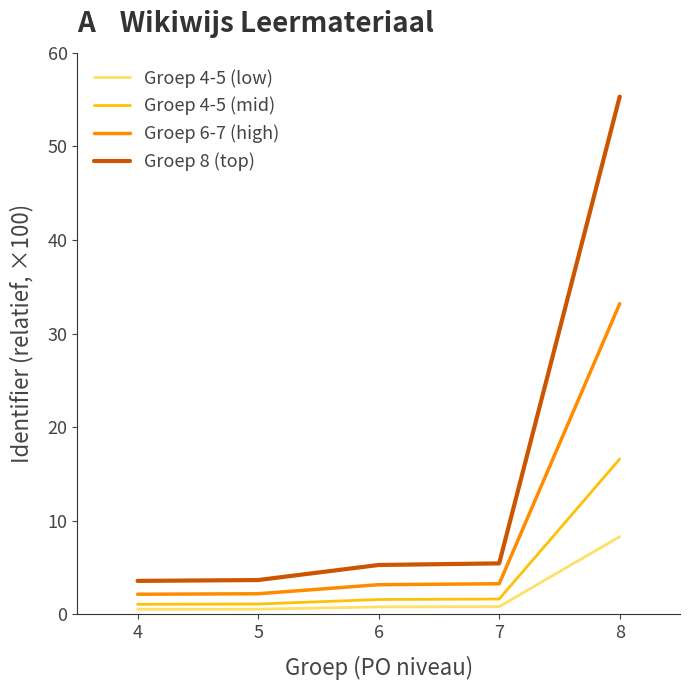

Is it true that Groep 8 (top) equals 3.7 at 5?

True